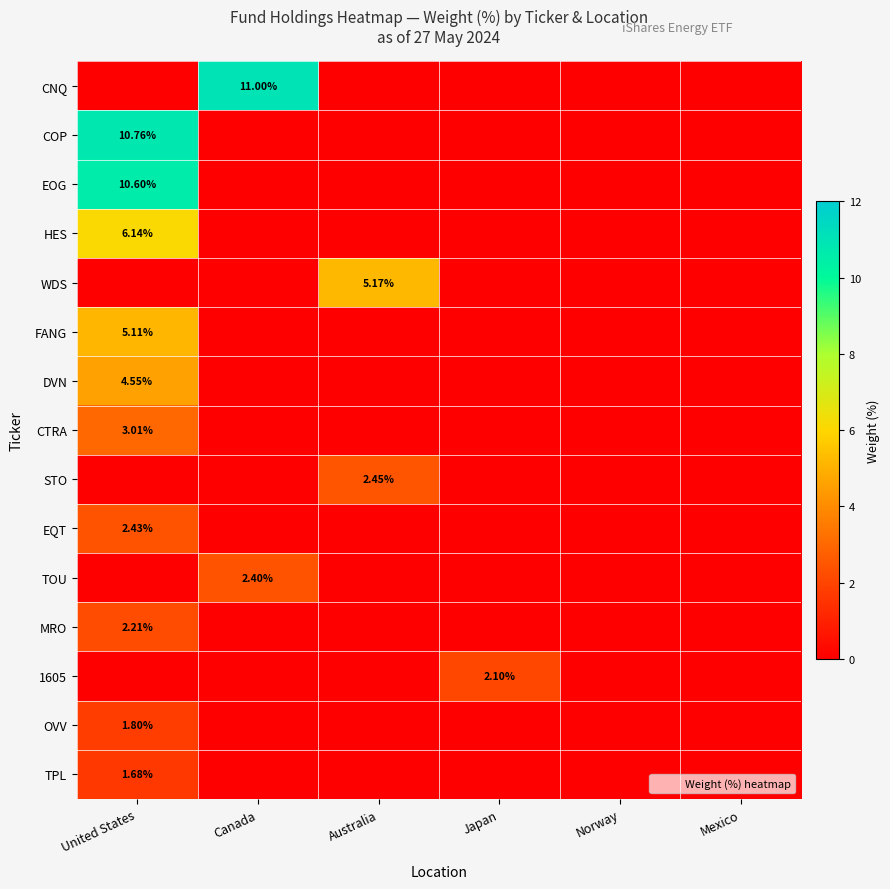

At which category is the sum across all series the highest?

United States